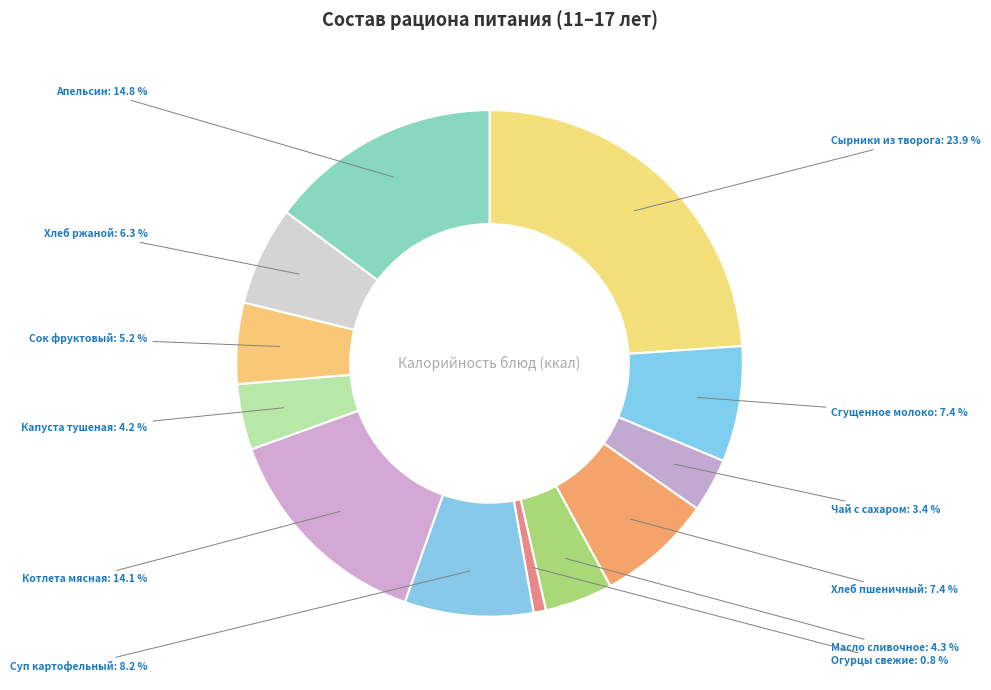

What percentage do Масло сливочное and Сгущенное молоко together represent?

11.7%